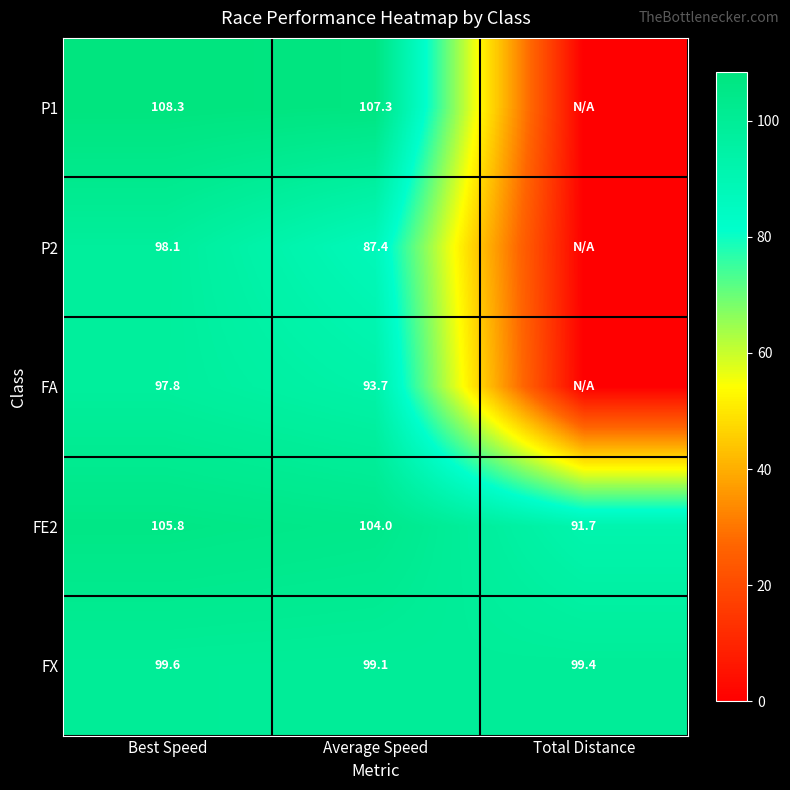

Rank the categories by FX value from lowest to highest.

Average Speed, Total Distance, Best Speed